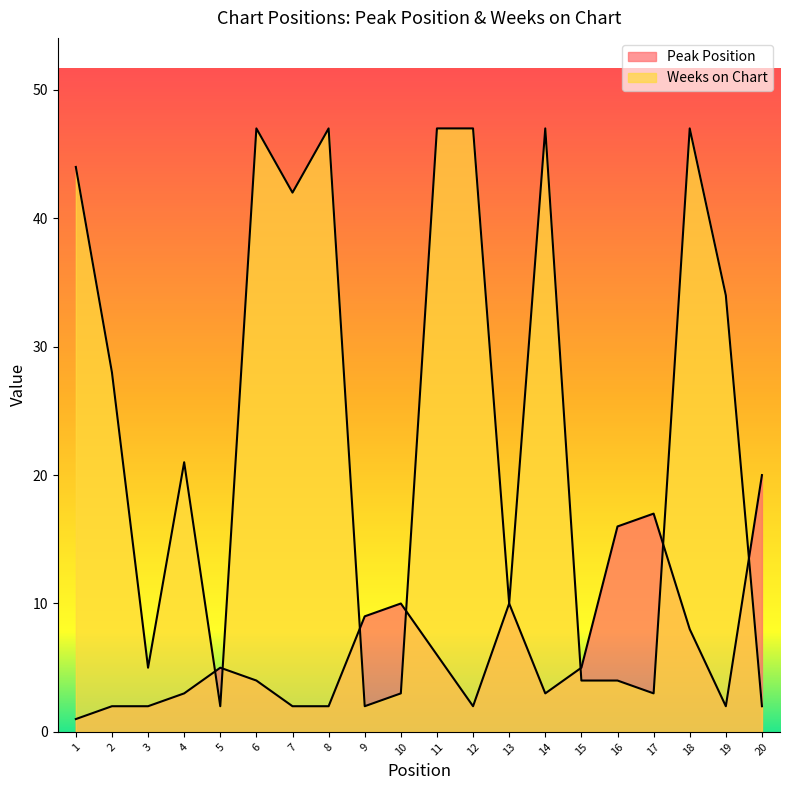

True or false: Weeks on Chart and Peak Position intersect in this chart.

True